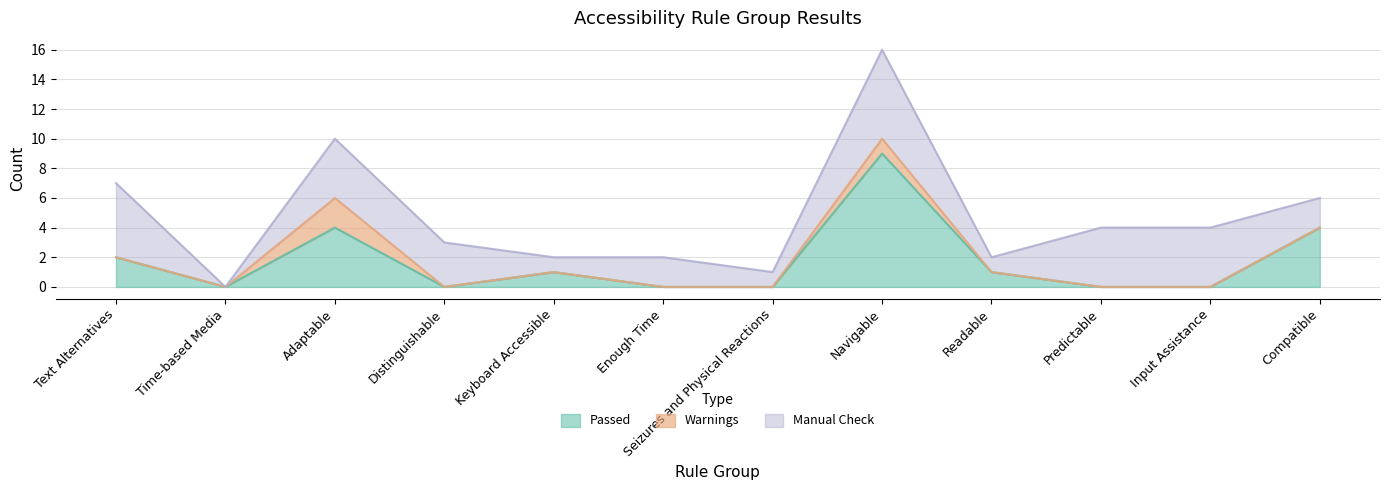

Does the chart display data point markers on the line(s)?

No